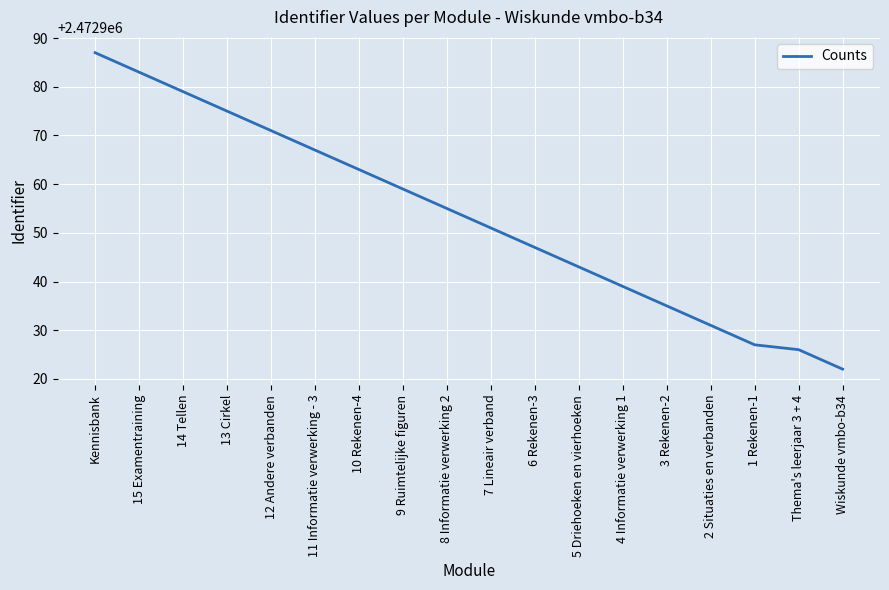

Reading left to right, extract all data points from this chart.

Kennisbank=2472987	15 Examentraining=2472983	14 Tellen=2472979	13 Cirkel=2472975	12 Andere verbanden=2472971	11 Informatie verwerking - 3=2472967	10 Rekenen-4=2472963	9 Ruimtelijke figuren=2472959	8 Informatie verwerking 2=2472955	7 Lineair verband=2472951	6 Rekenen-3=2472947	5 Driehoeken en vierhoeken=2472943	4 Informatie verwerking 1=2472939	3 Rekenen-2=2472935	2 Situaties en verbanden=2472931	1 Rekenen-1=2472927	Thema's leerjaar 3 + 4=2472926	Wiskunde vmbo-b34=2472922